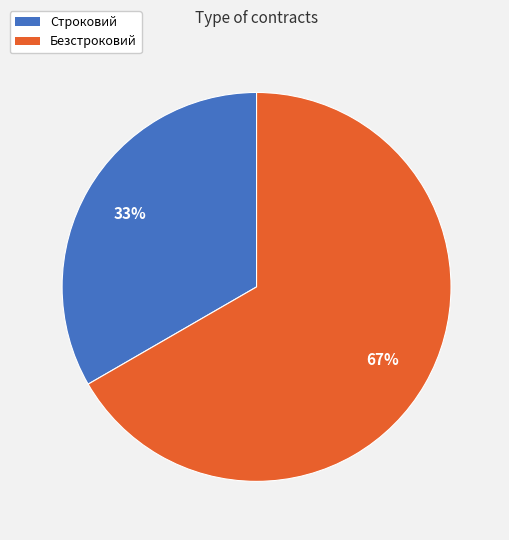

What is the ratio of the value at Строковий to the value at Безстроковий?

0.5